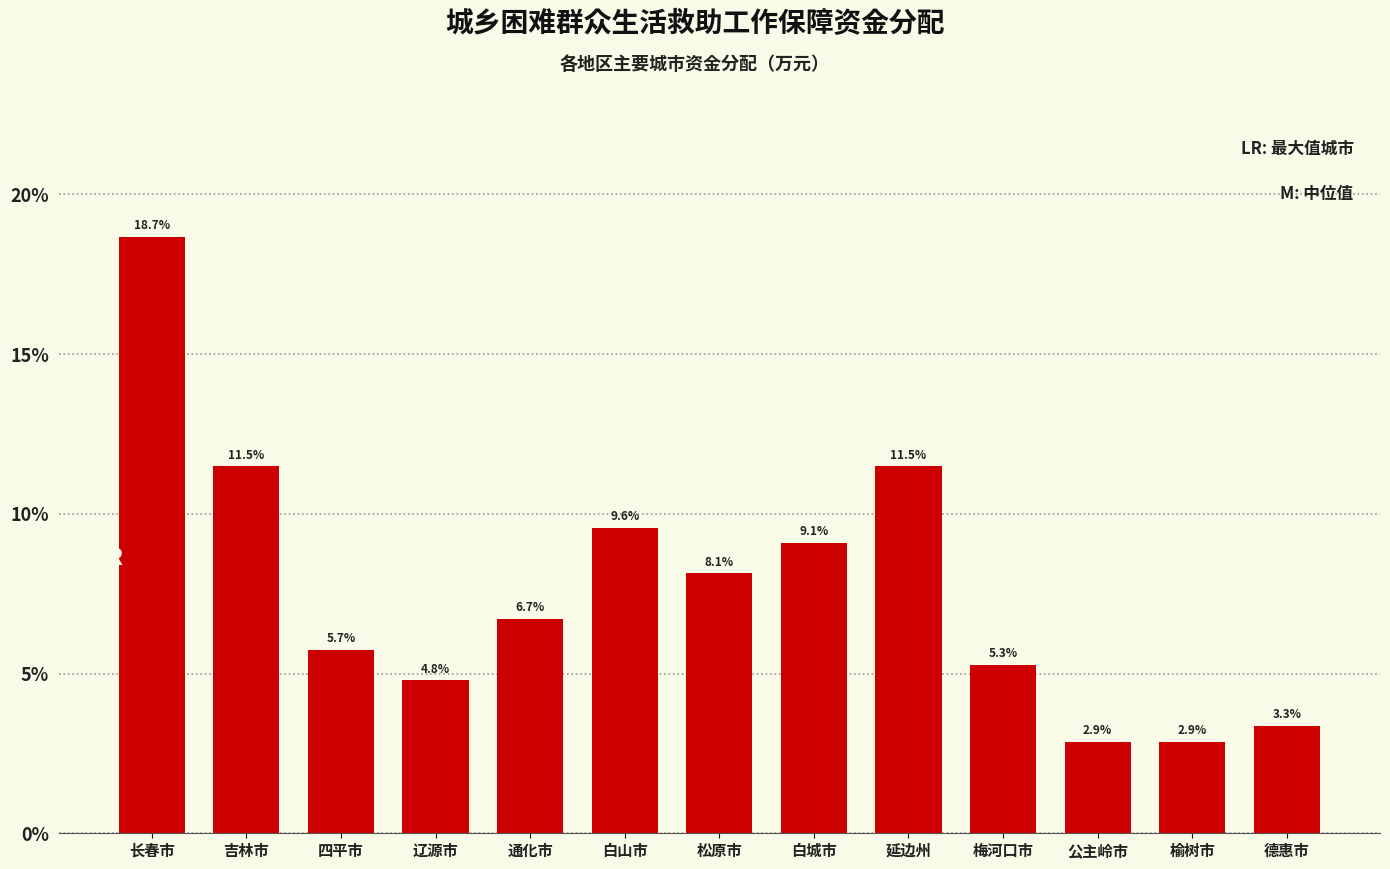

Reading right to left, transcribe all the data shown in this chart.

德惠市=3.3	榆树市=2.9	公主岭市=2.9	梅河口市=5.3	延边州=11.5	白城市=9.1	松原市=8.1	白山市=9.6	通化市=6.7	辽源市=4.8	四平市=5.7	吉林市=11.5	长春市=18.7